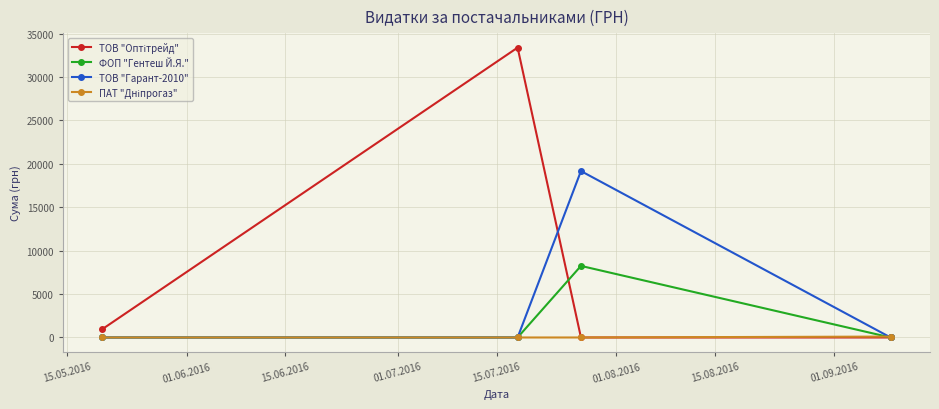

What is the highest value of the ФОП "Гентеш Й.Я." series?

8242.0